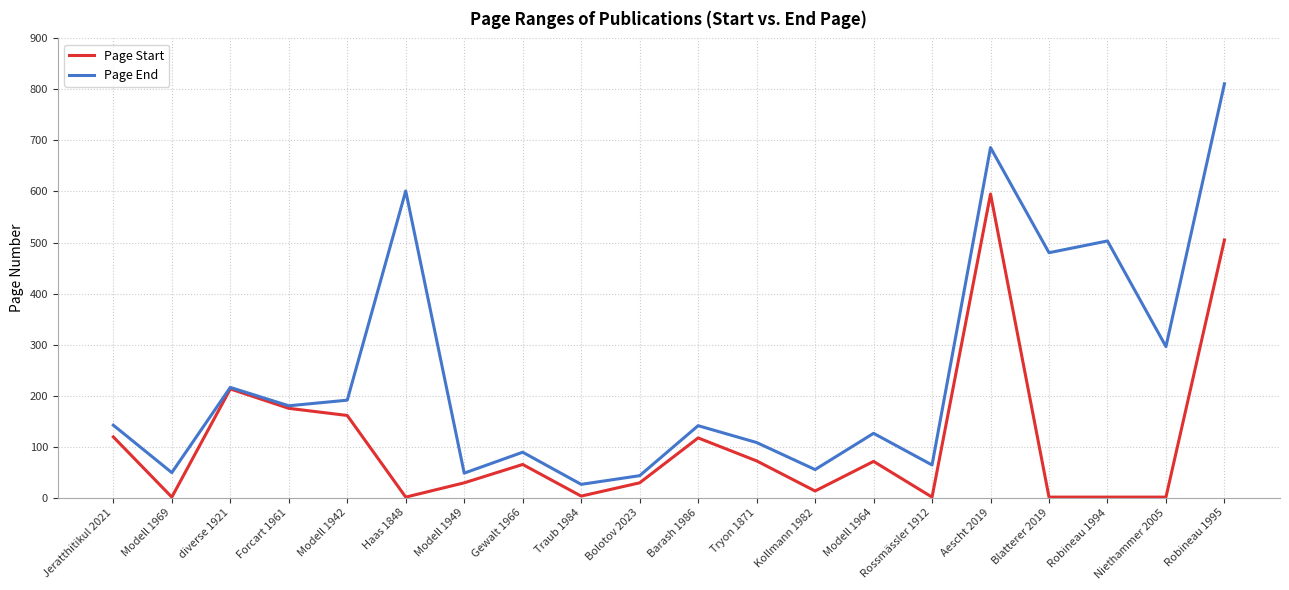

What is the greatest value displayed?

811